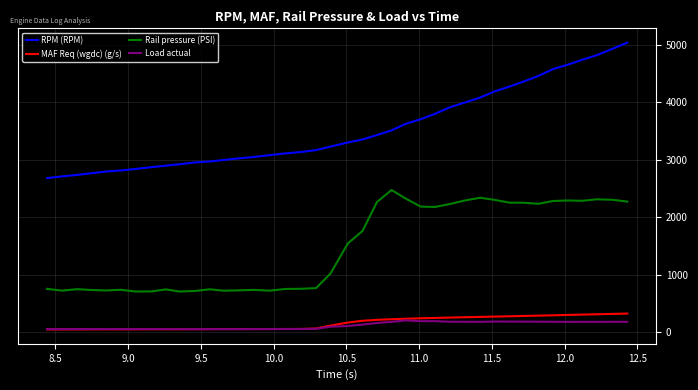

What is the minimum value for Rail pressure (PSI)?

705.2